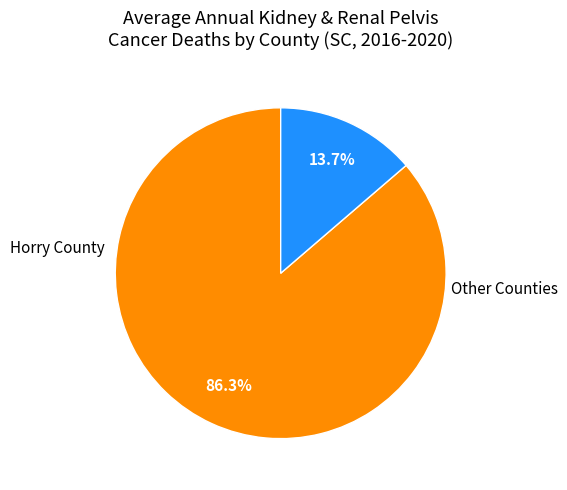

How many segments does this pie chart have?

2